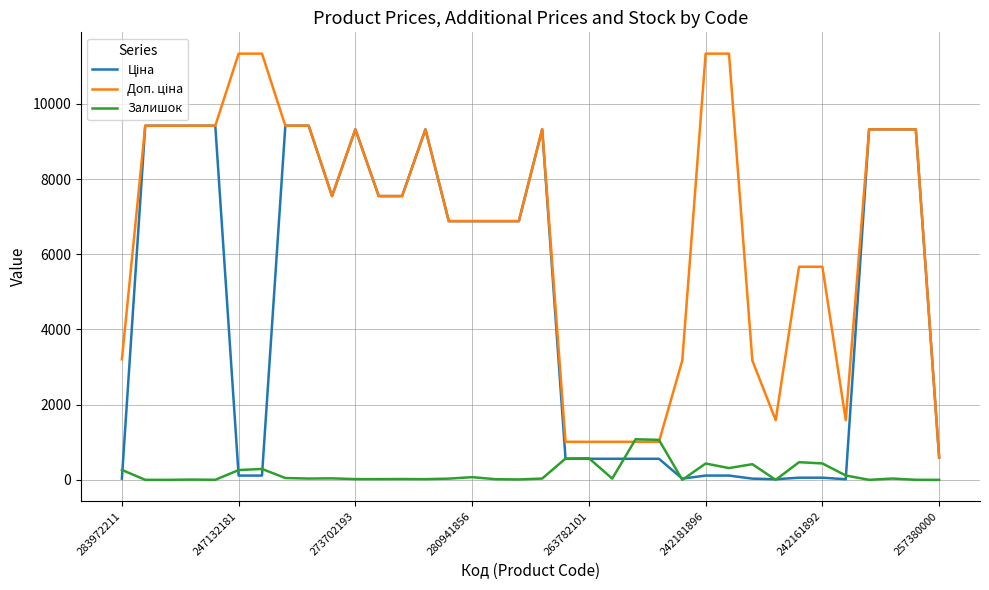

How many lines are shown in the chart?

3